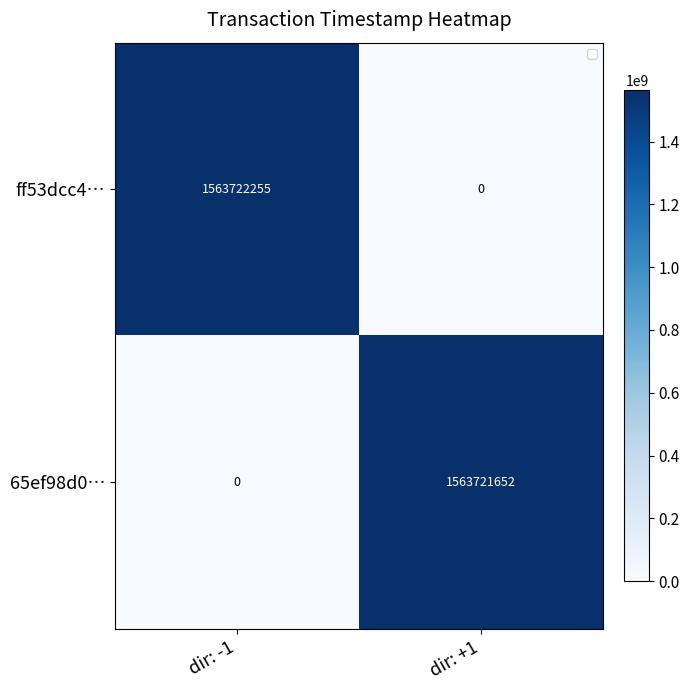

Count the 65ef98d0… values in the range 0 to 1563721652.

2